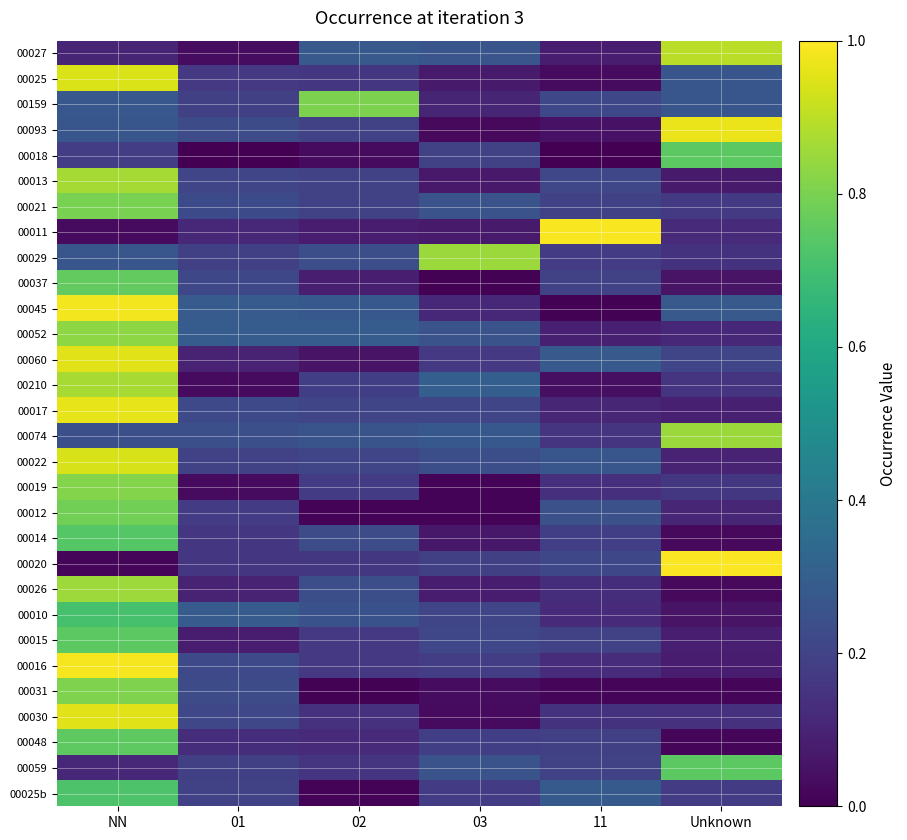

What is the total value across all series at NN?

19.3